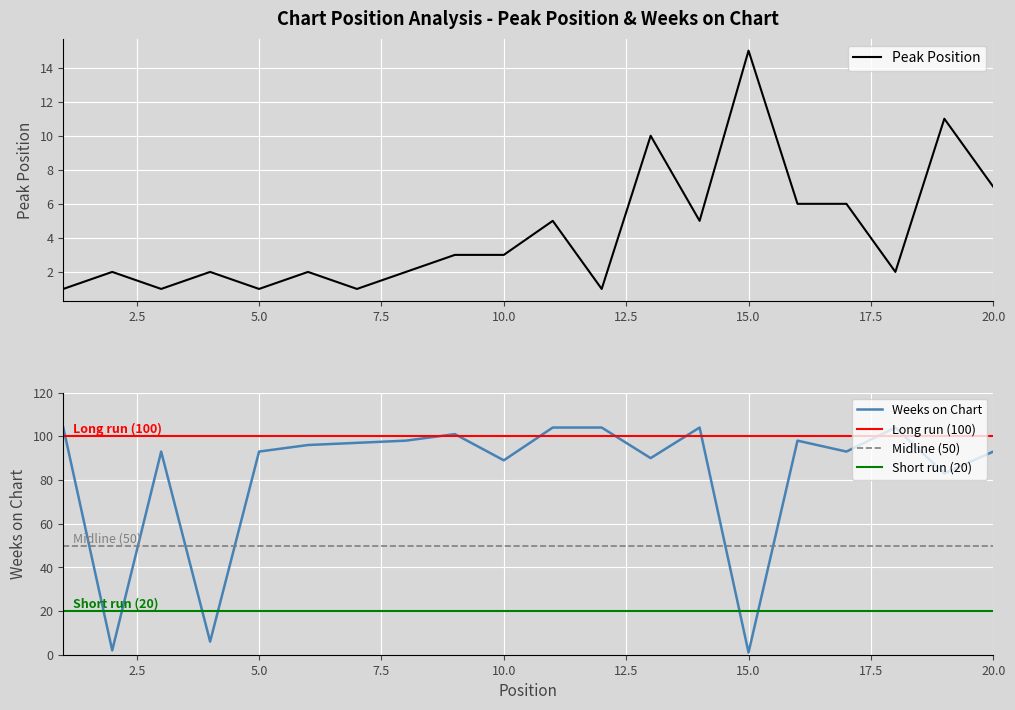

Between 13 and 8, which is larger?

13